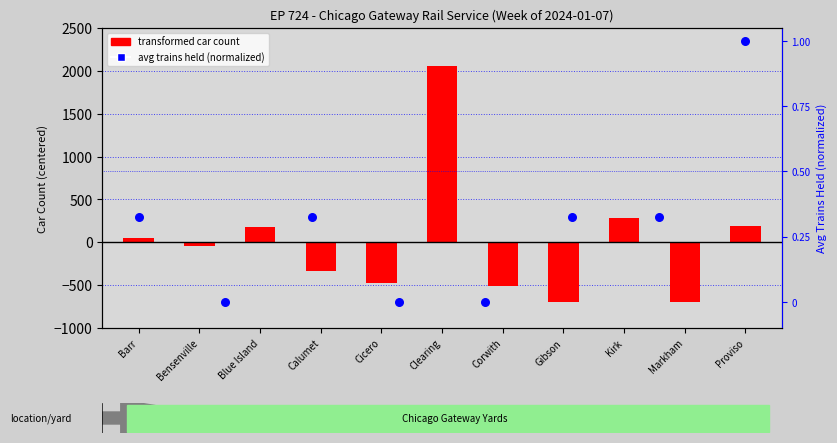

What is the change in value from Bensenville to Markham?

-654.0